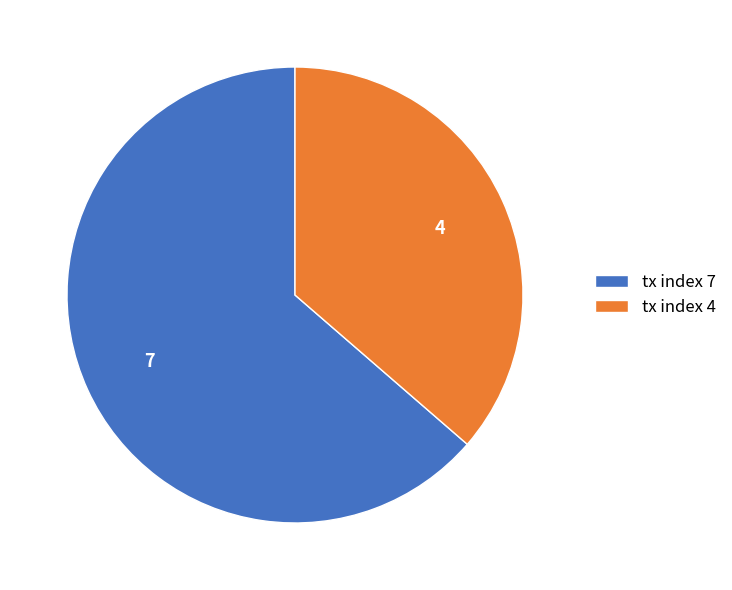

Is it true that tx index 4 is 50% of the pie?

False